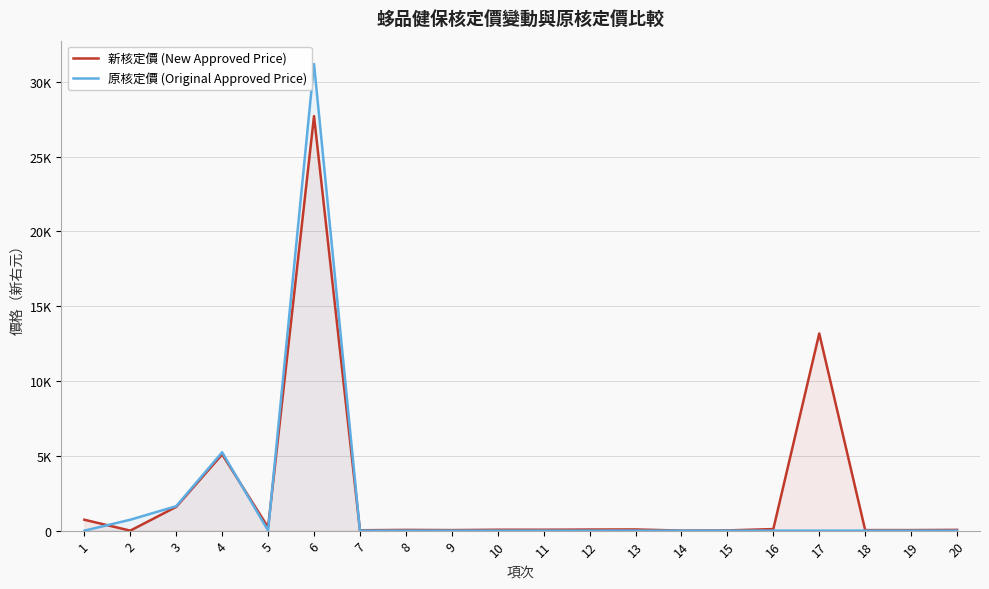

At which label does 新核定價 (New Approved Price) reach its peak?

6